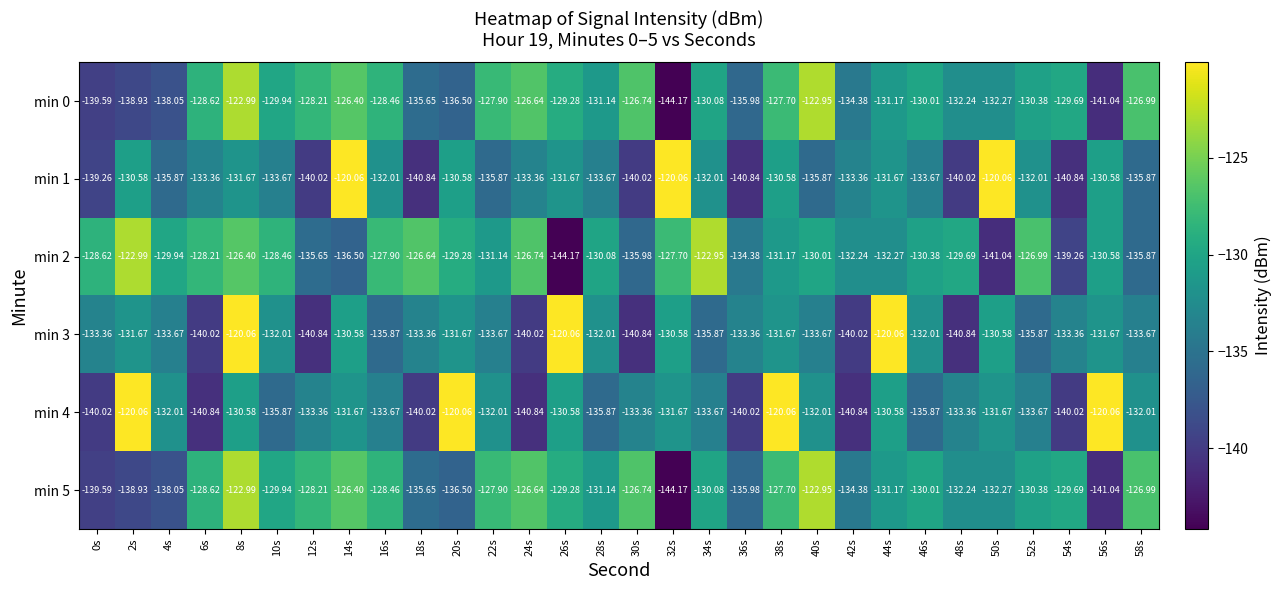

Is the value of min 2 at 38s greater than the value of min 1 at 20s?

No